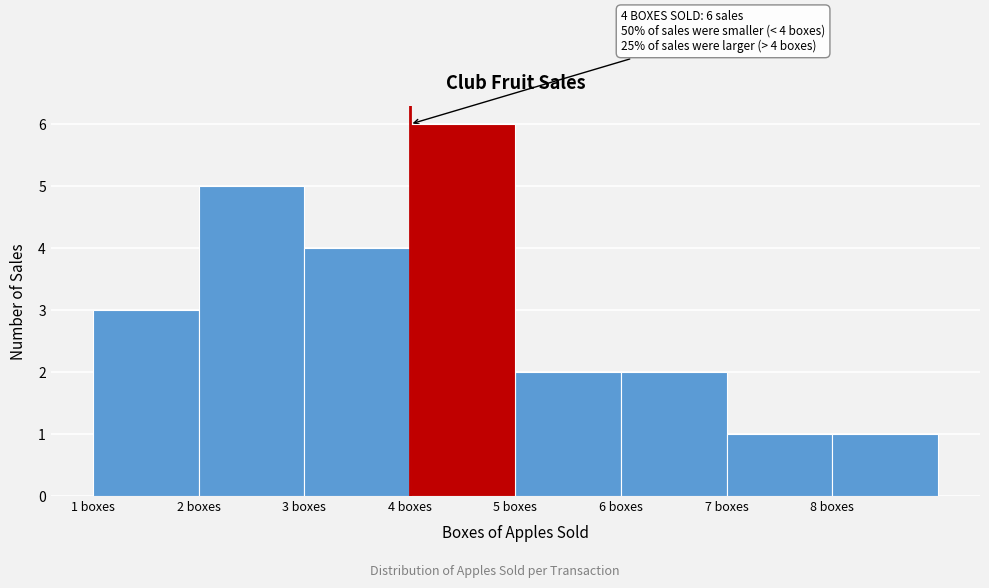

Reading right to left, what are all the values shown in this chart?

8 boxes=1	7 boxes=1	6 boxes=2	5 boxes=2	4 boxes=6	3 boxes=4	2 boxes=5	1 boxes=3